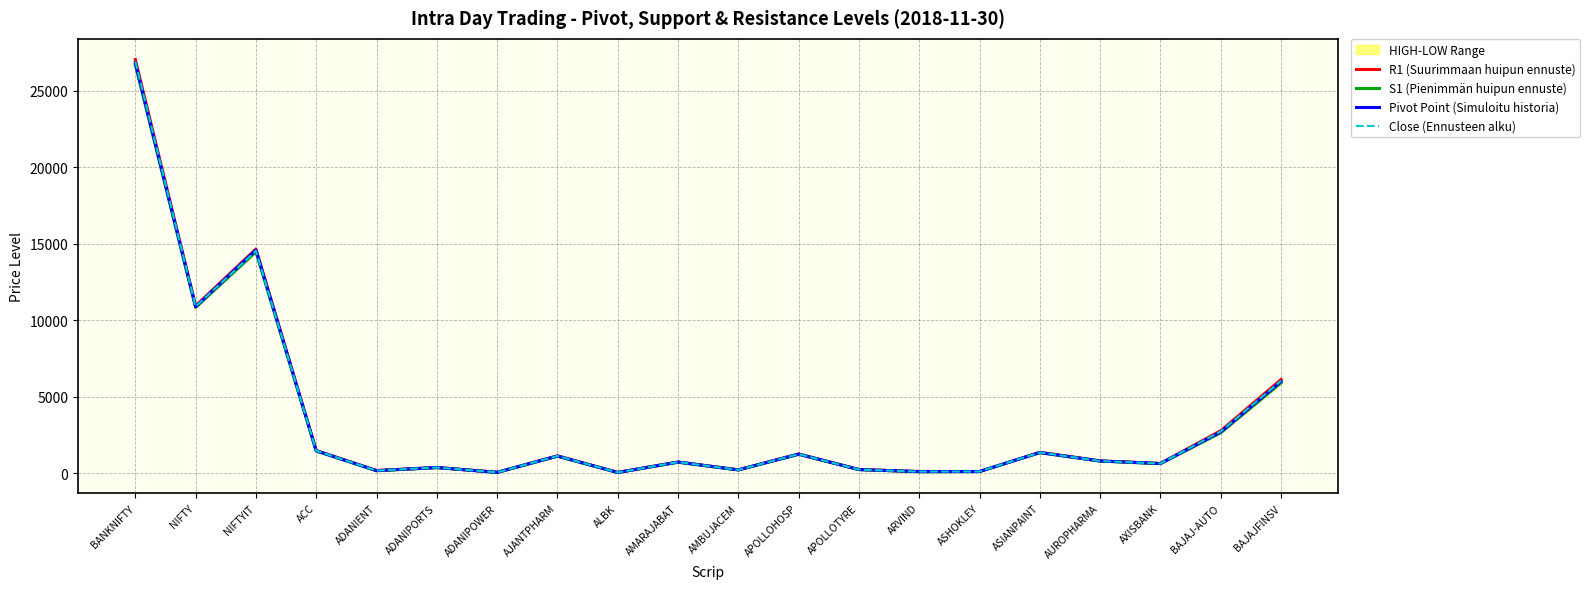

Does the chart have visible grid lines?

Yes